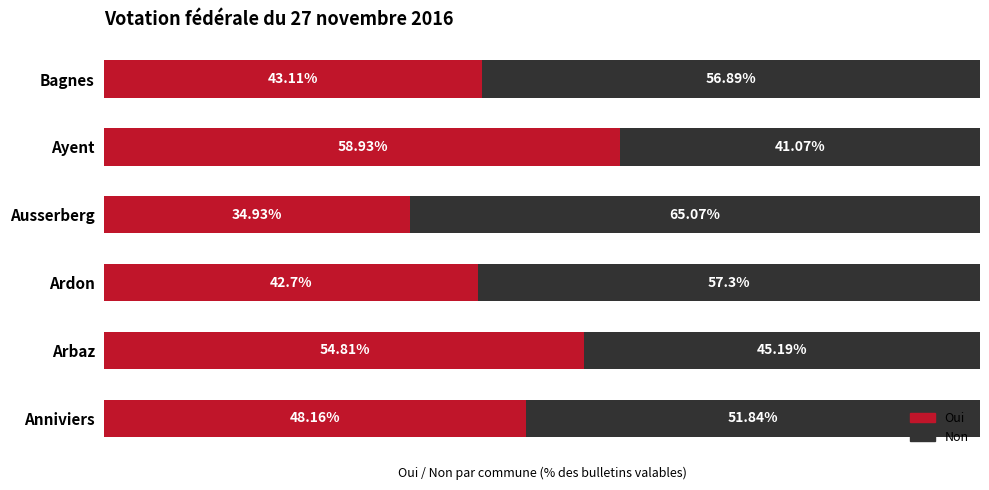

At which label does Oui reach its peak?

Ayent